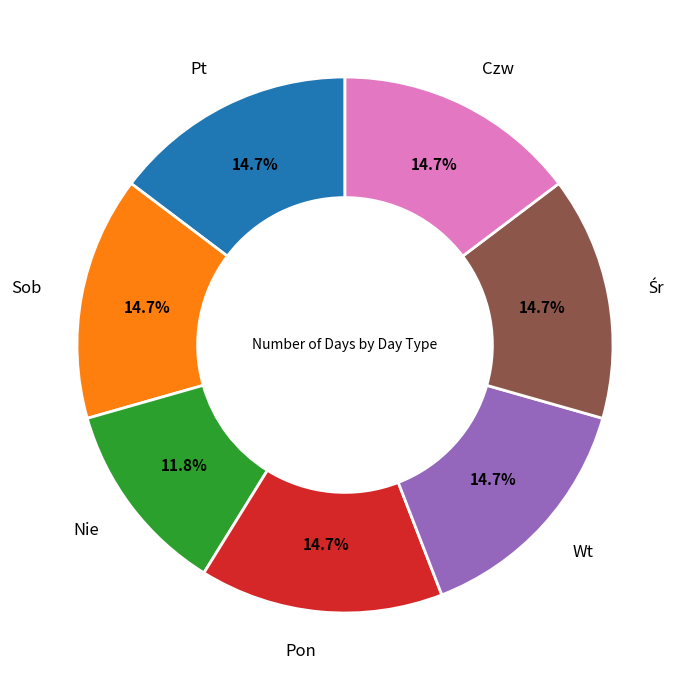

Is there any slice that represents more than half of the pie?

No